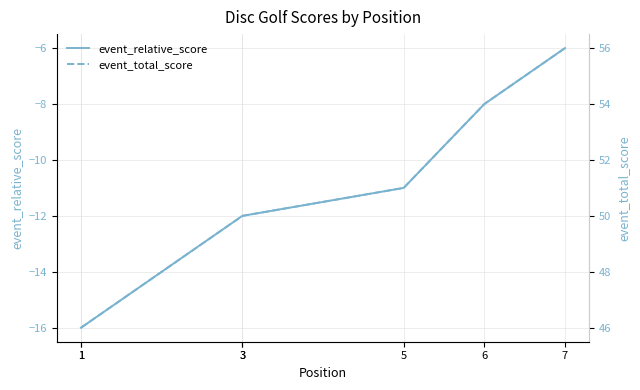

Reading right to left, what are all the values shown in this chart?

event_relative_score: -6	-8	-11	-12	-12	-16	-16
event_total_score: 56	54	51	50	50	46	46